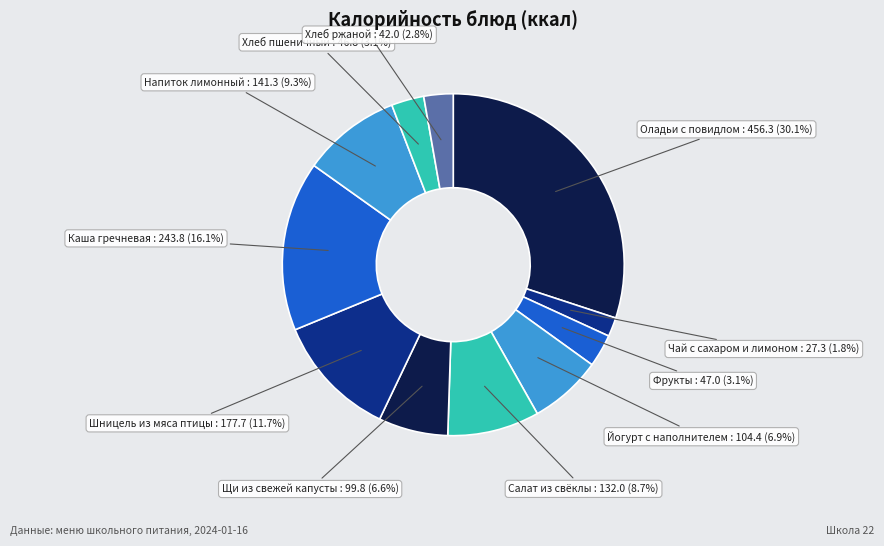

To the nearest percent, what is the difference between the largest and smallest slice percentages?

28%